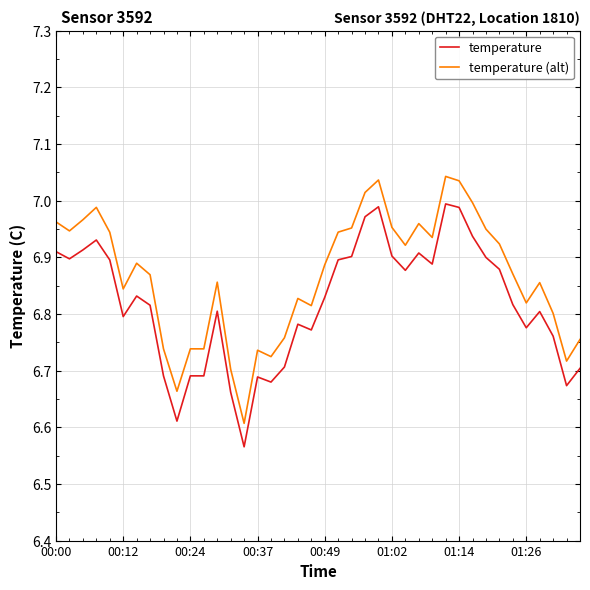

What are all the series names shown in the legend?

temperature, temperature (alt)